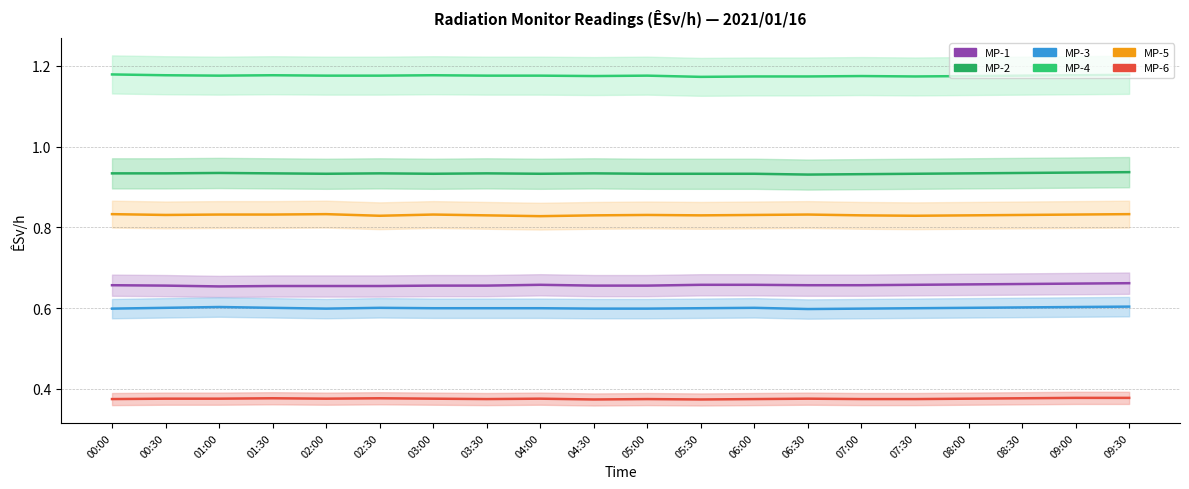

True or false: MP-1 and MP-2 intersect in this chart.

False